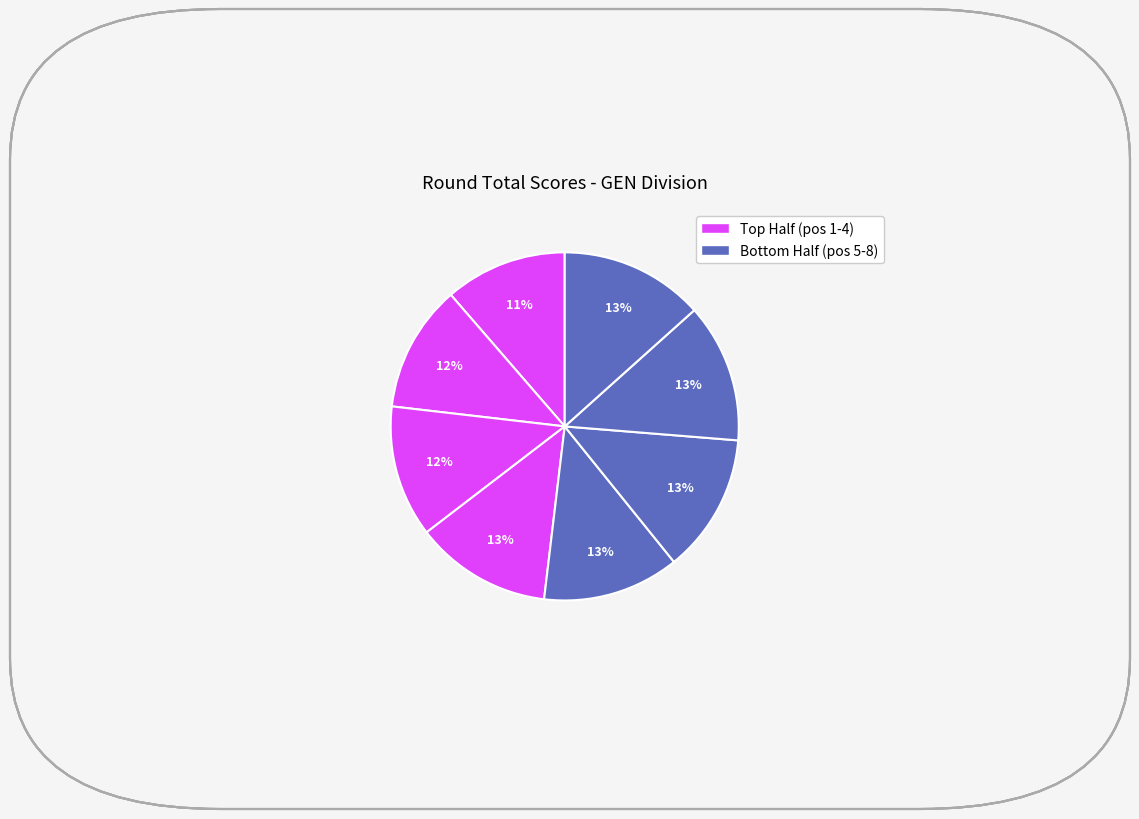

To the nearest percent, what is the average slice percentage?

12%